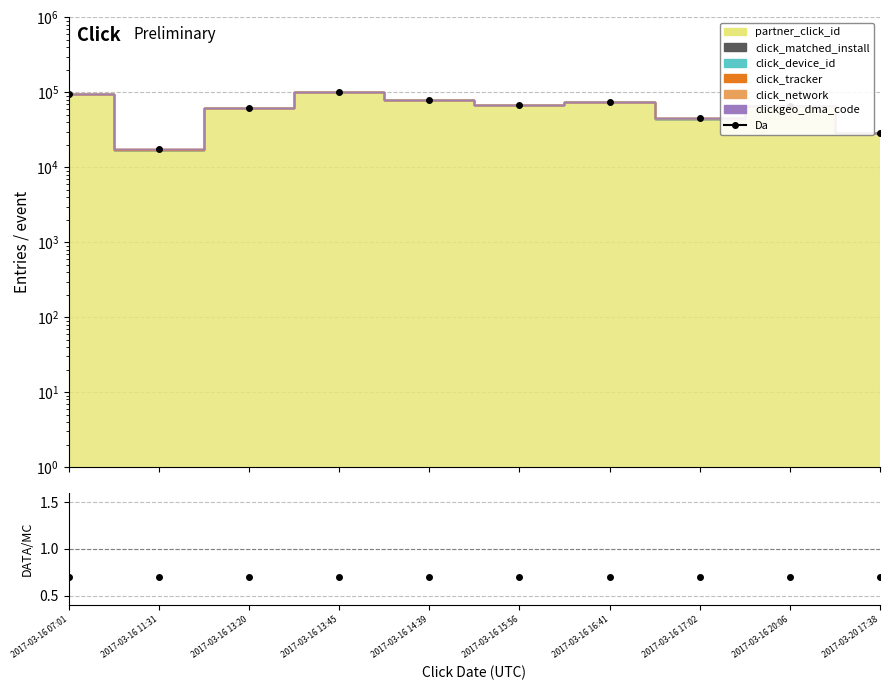

What is the minimum value shown in the chart?

0.7